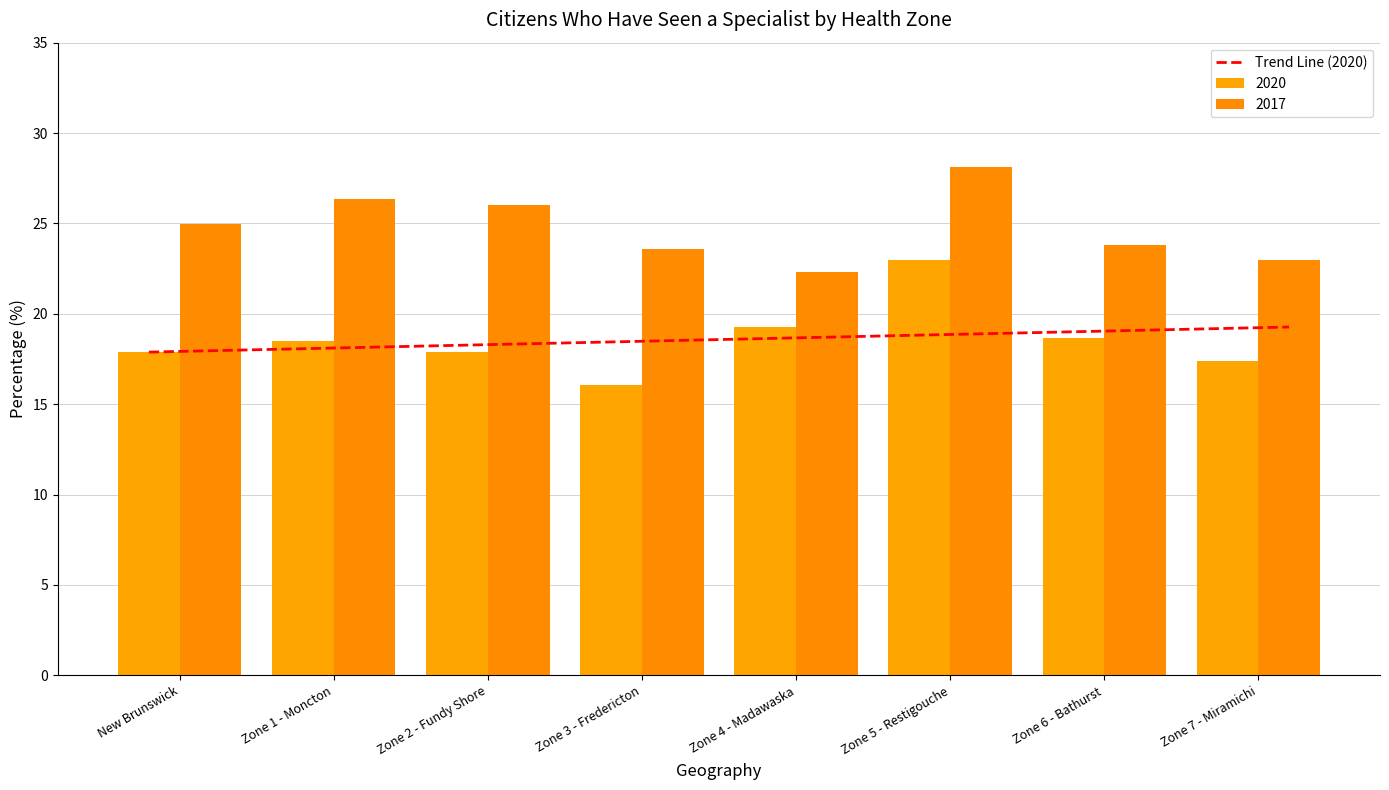

Does the chart contain any negative values?

No